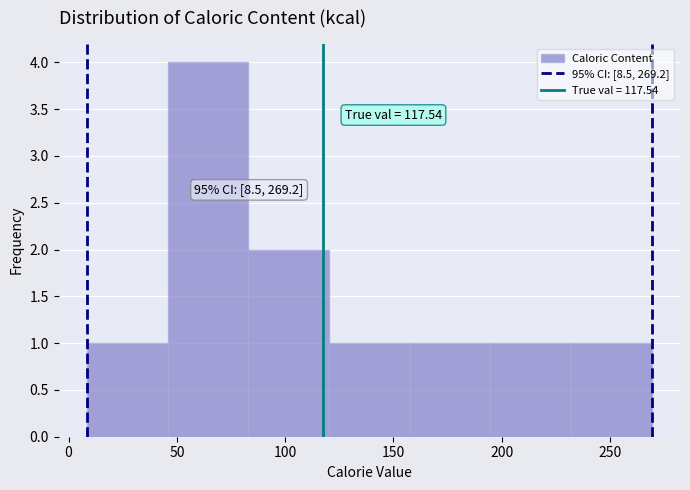

Over which range of the x-axis is the bar tallest?

45 to 85